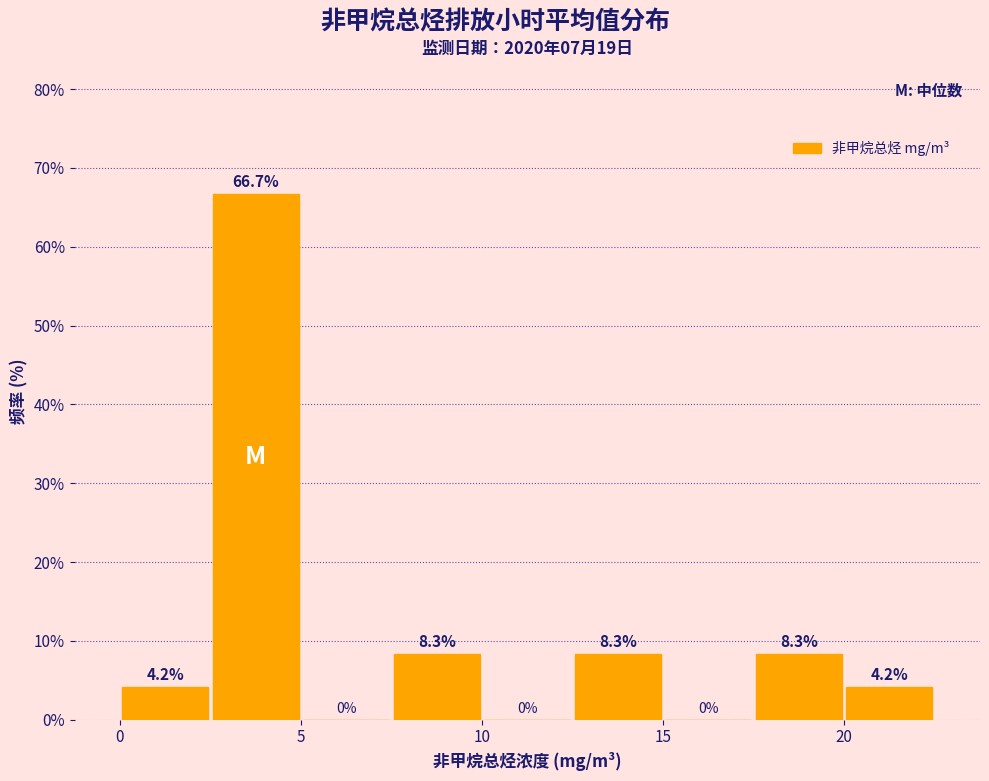

Which range on the x-axis has the tallest bar?

2.5 to 5.0